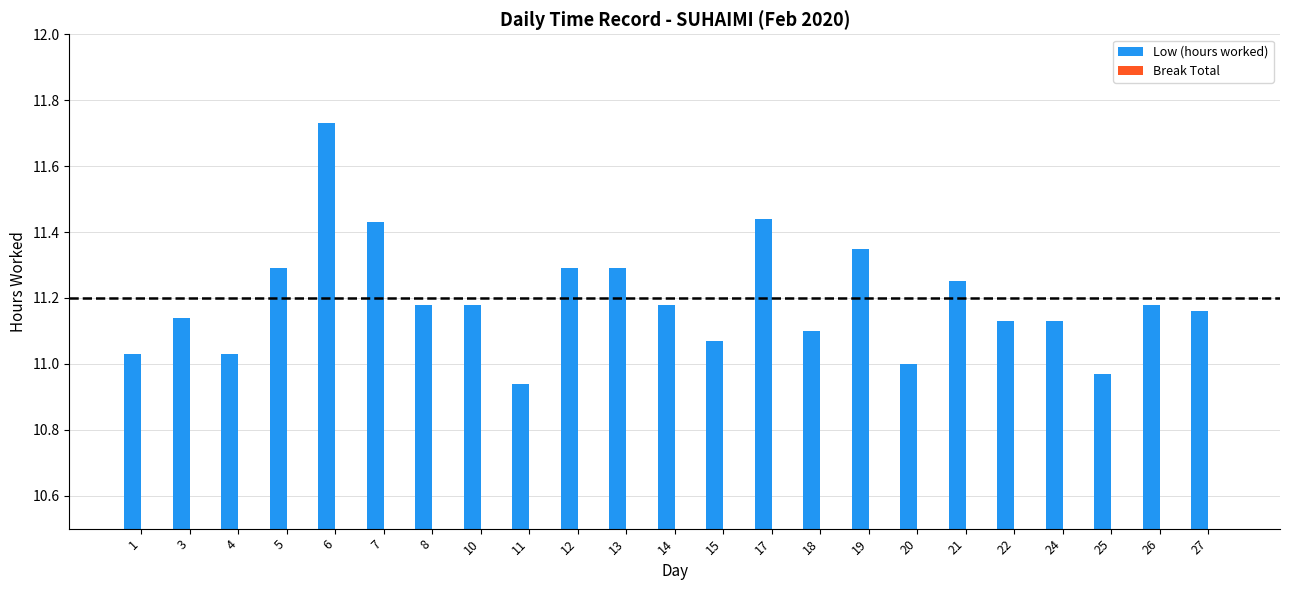

What is the sum of all values?

257.5